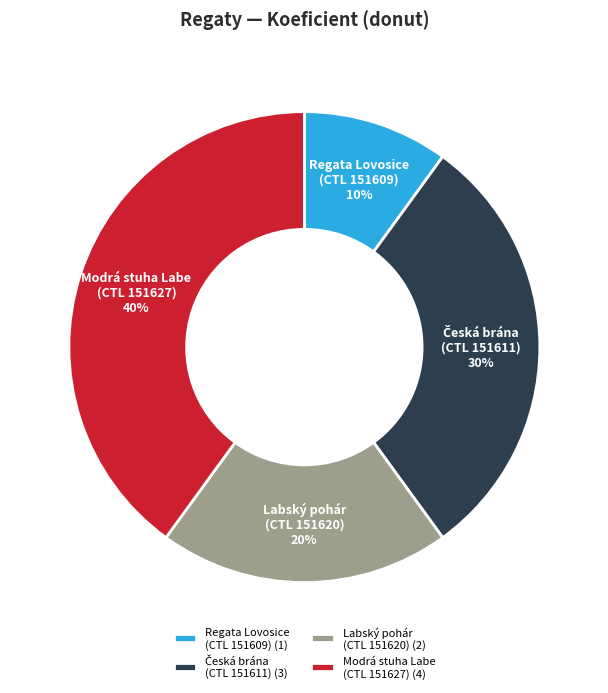

To the nearest percent, what is the average slice percentage?

25%